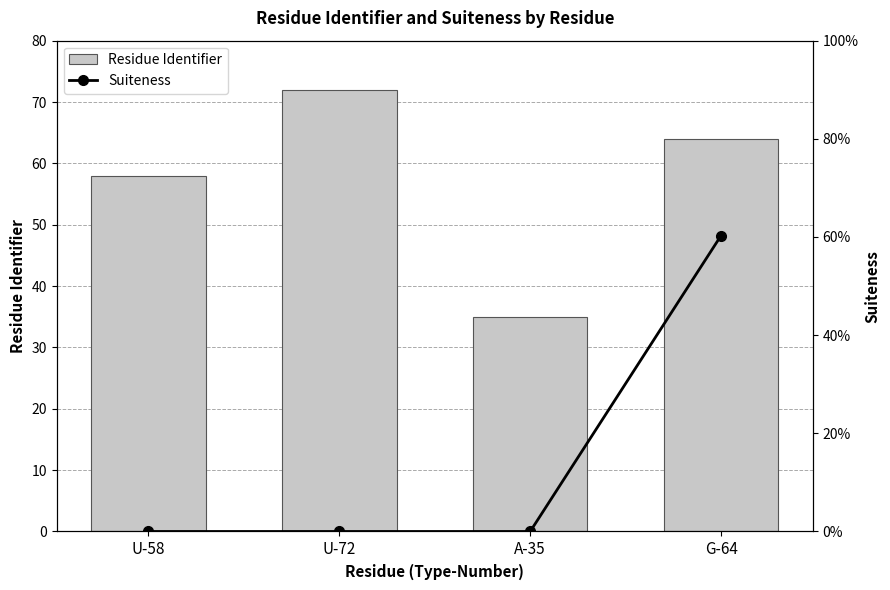

Rank the series by their average value, from lowest to highest.

Suiteness, Residue Identifier